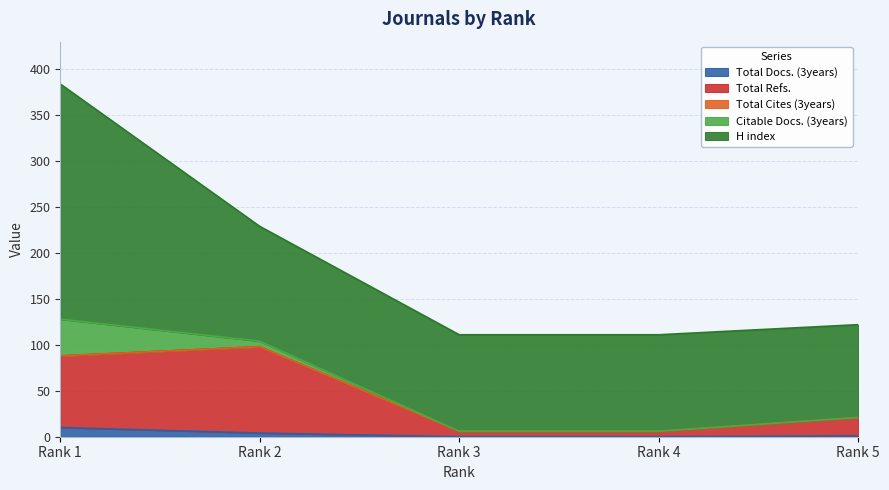

Which series has the widest spread of values?

H index